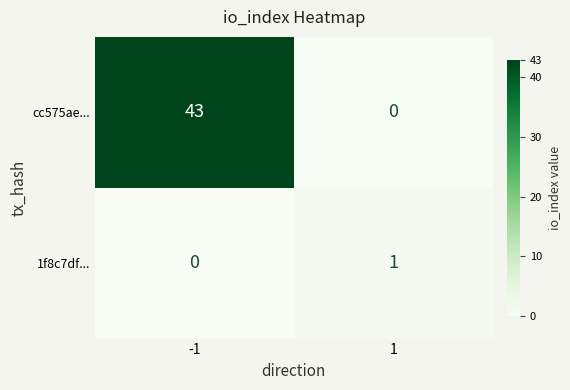

List the labels in order of cc575ae... value, smallest first.

1, -1